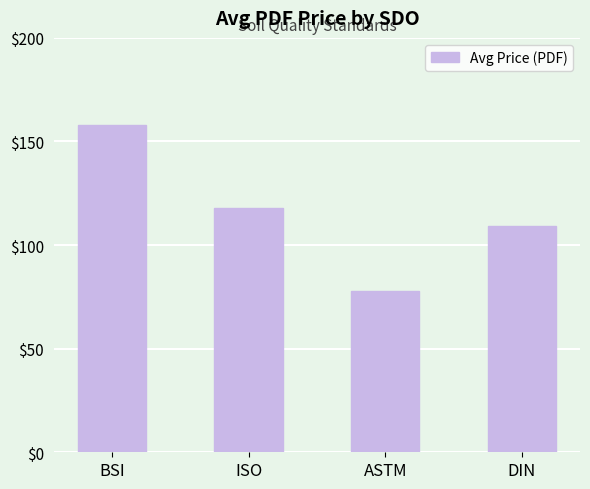

Rank the categories by value from highest to lowest.

BSI, ISO, DIN, ASTM